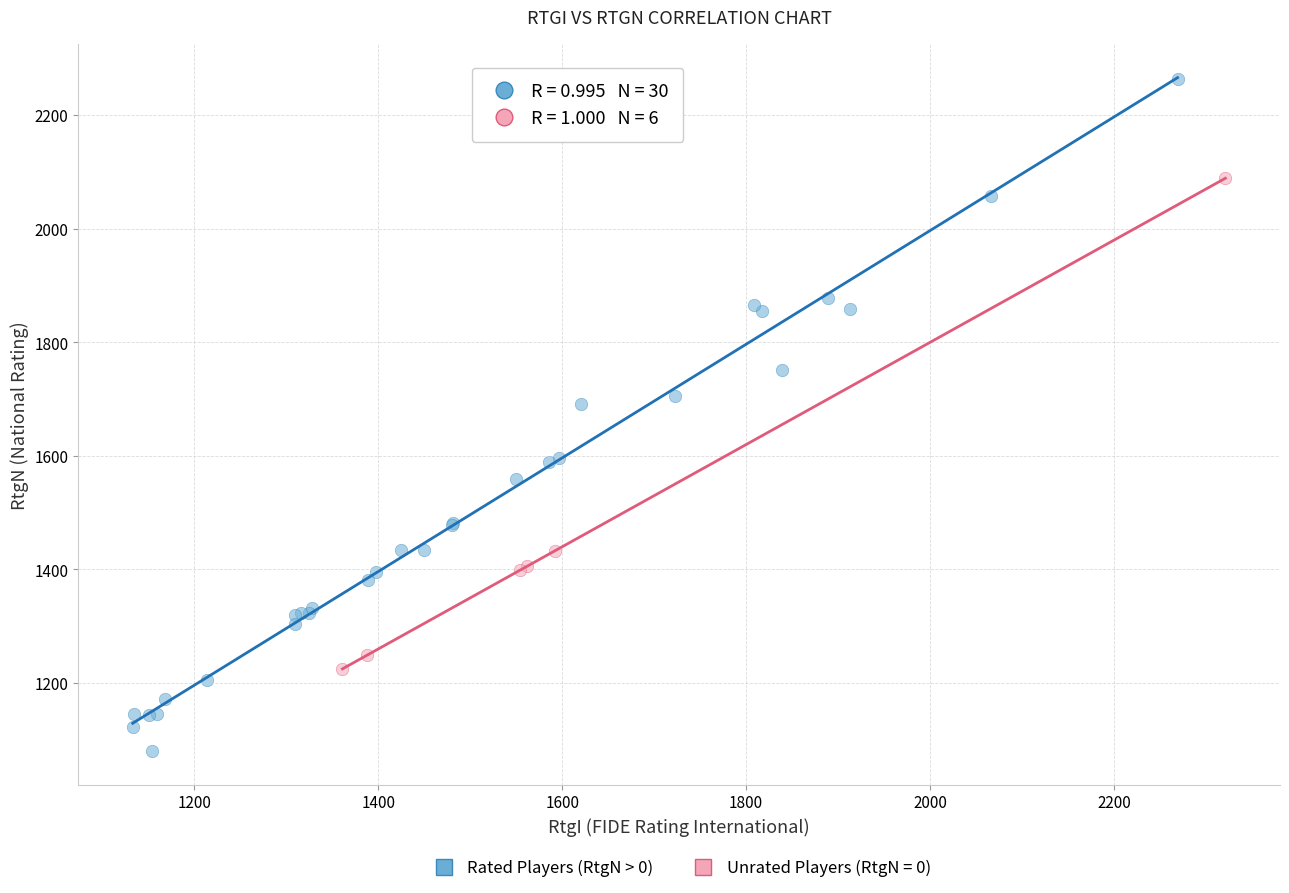

Which series contains the lowest Y value?

Rated Players (RtgN > 0)